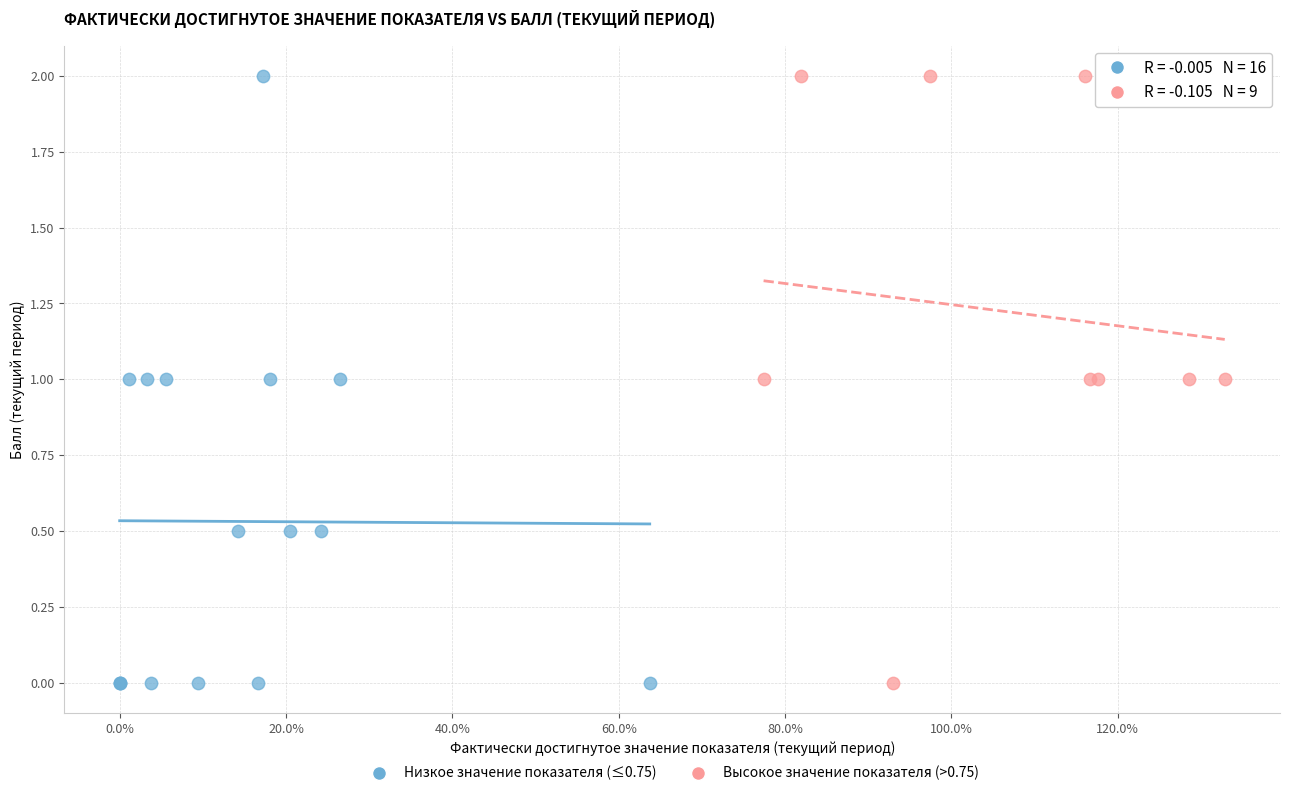

What are all the series names shown in the legend?

Низкое значение показателя (≤0.75), Высокое значение показателя (>0.75)